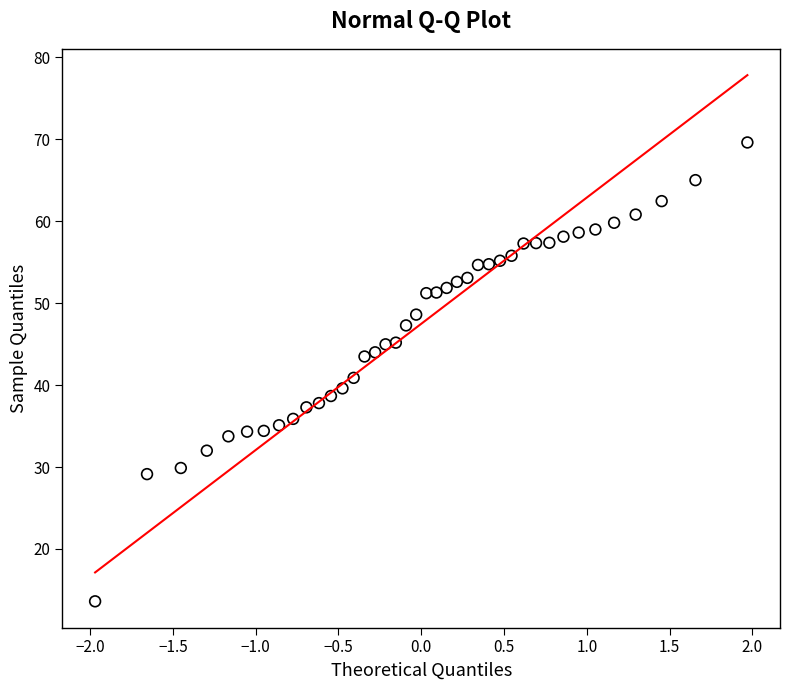

What is the range of Y values (max minus min)?

56.0